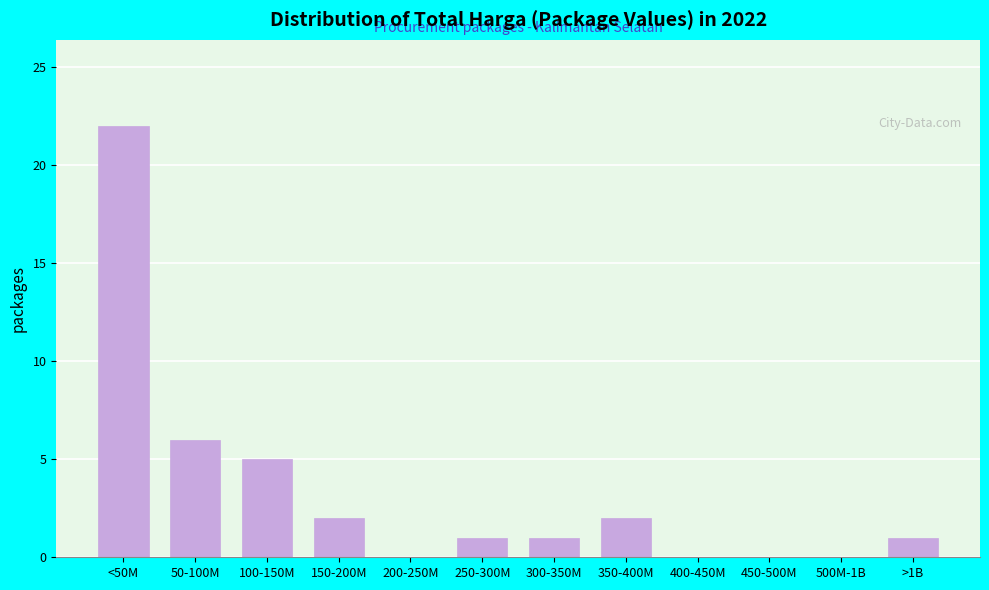

Reading left to right, extract all data points from this chart.

<50M=22	50-100M=6	100-150M=5	150-200M=2	200-250M=0	250-300M=1	300-350M=1	350-400M=2	400-450M=0	450-500M=0	500M-1B=0	>1B=1